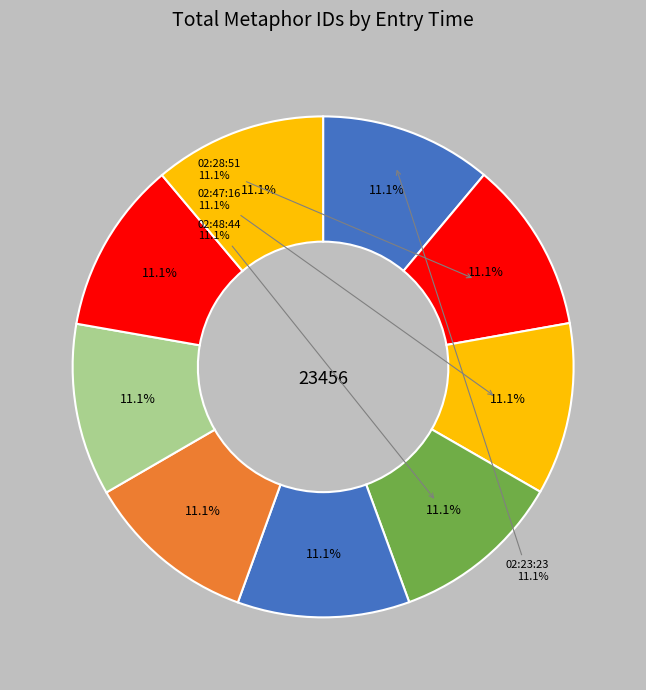

Approximately how many times larger is the value at 2014-03-06 02:23:23 compared to 2014-03-06 03:06:45?

1.0